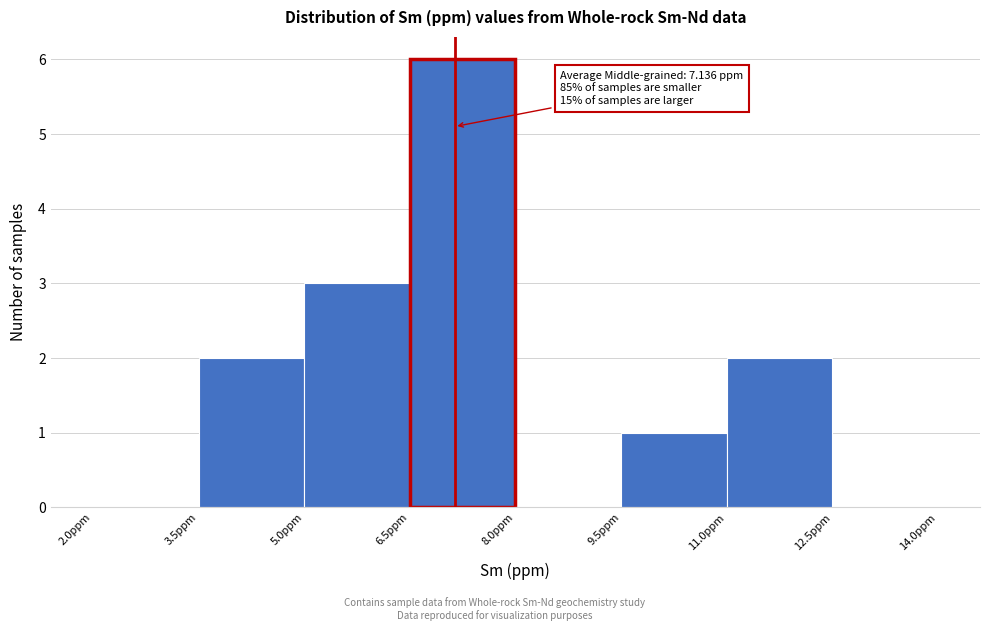

Over which range of the x-axis is the bar tallest?

6.5 to 8.0